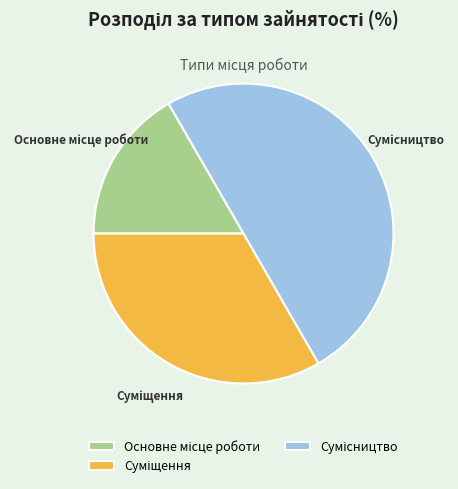

To the nearest percent, what is the difference between the largest and smallest slice percentages?

33%